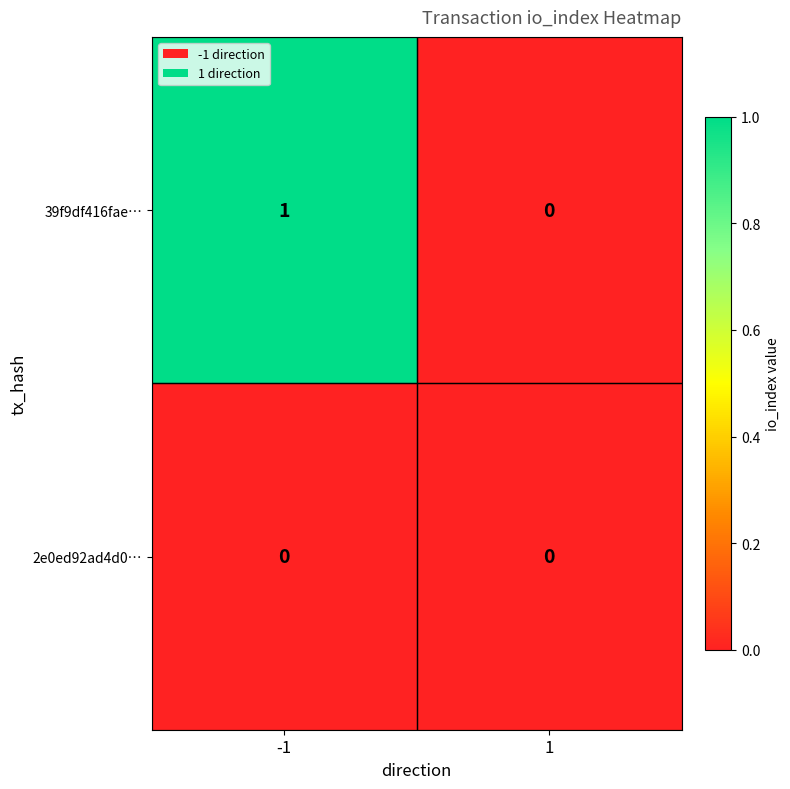

At which category is the sum across all series the highest?

-1